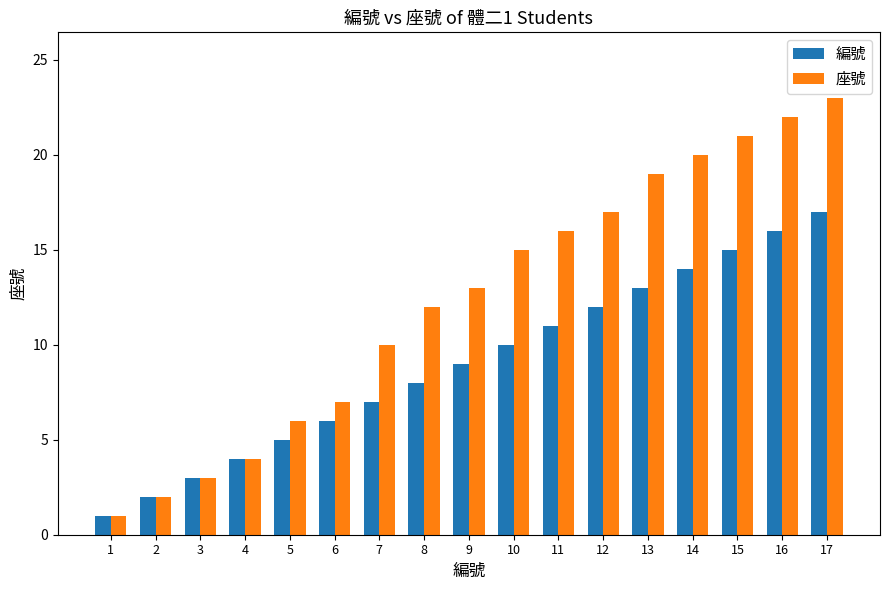

Reading left to right, extract all data points from this chart.

編號: 1	2	3	4	5	6	7	8	9	10	11	12	13	14	15	16	17
座號: 1	2	3	4	6	7	10	12	13	15	16	17	19	20	21	22	23